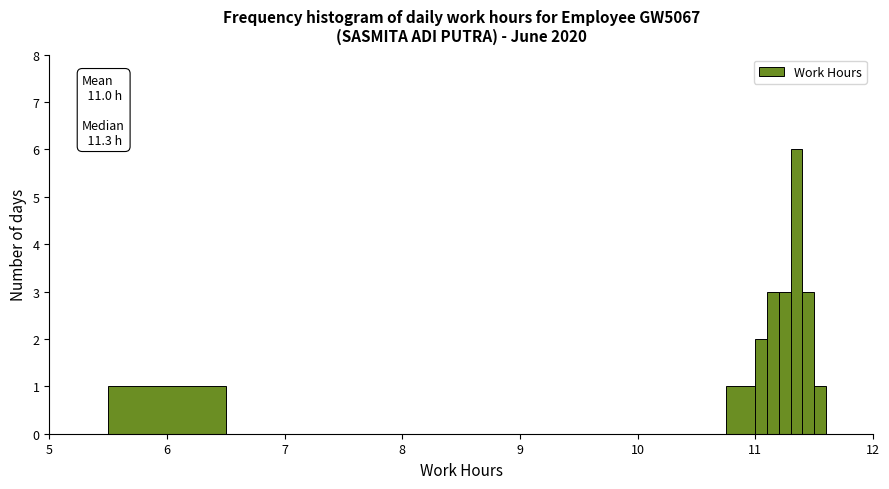

Around what value on the x-axis is the tallest bar? Give the approximate position of its centre, as read against the axis.

11.4